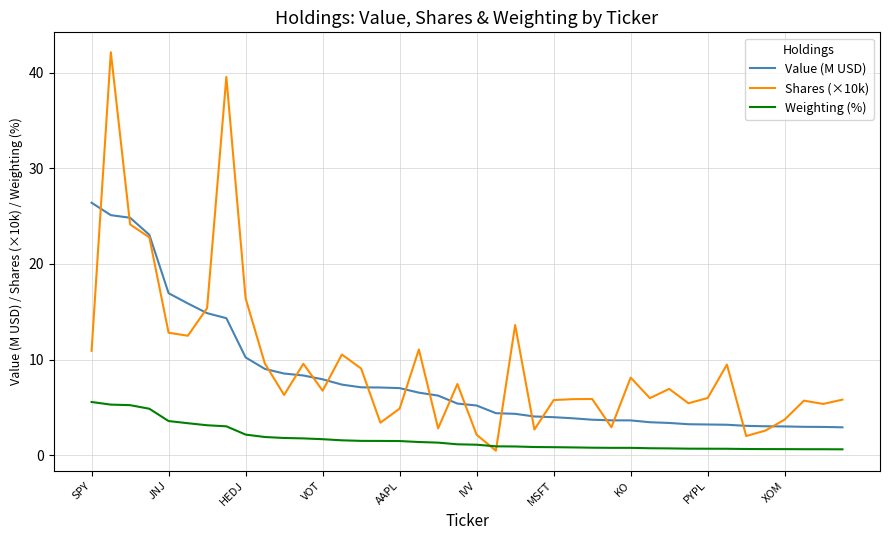

True or false: Weighting (%) and Value (M USD) cross at least once.

False